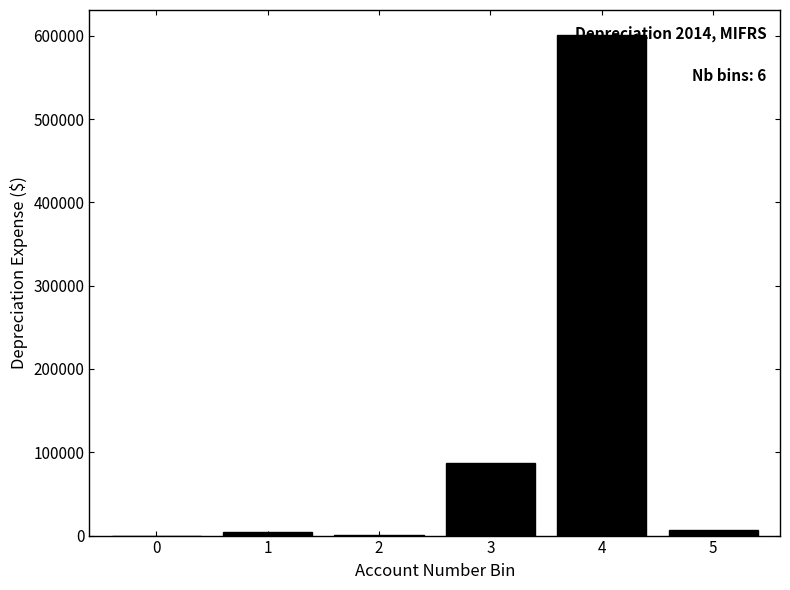

The chart shows a value of 324048.0 at 0. True or false?

False